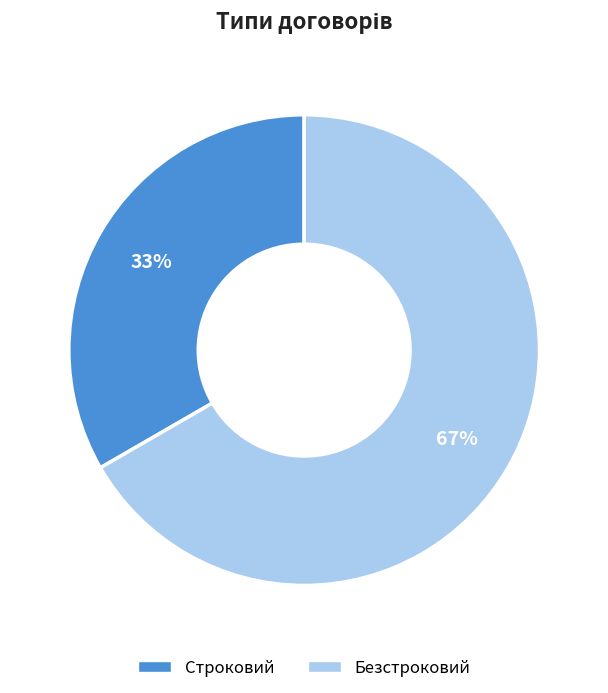

What percentage is the Строковий slice, to the nearest percent?

33%